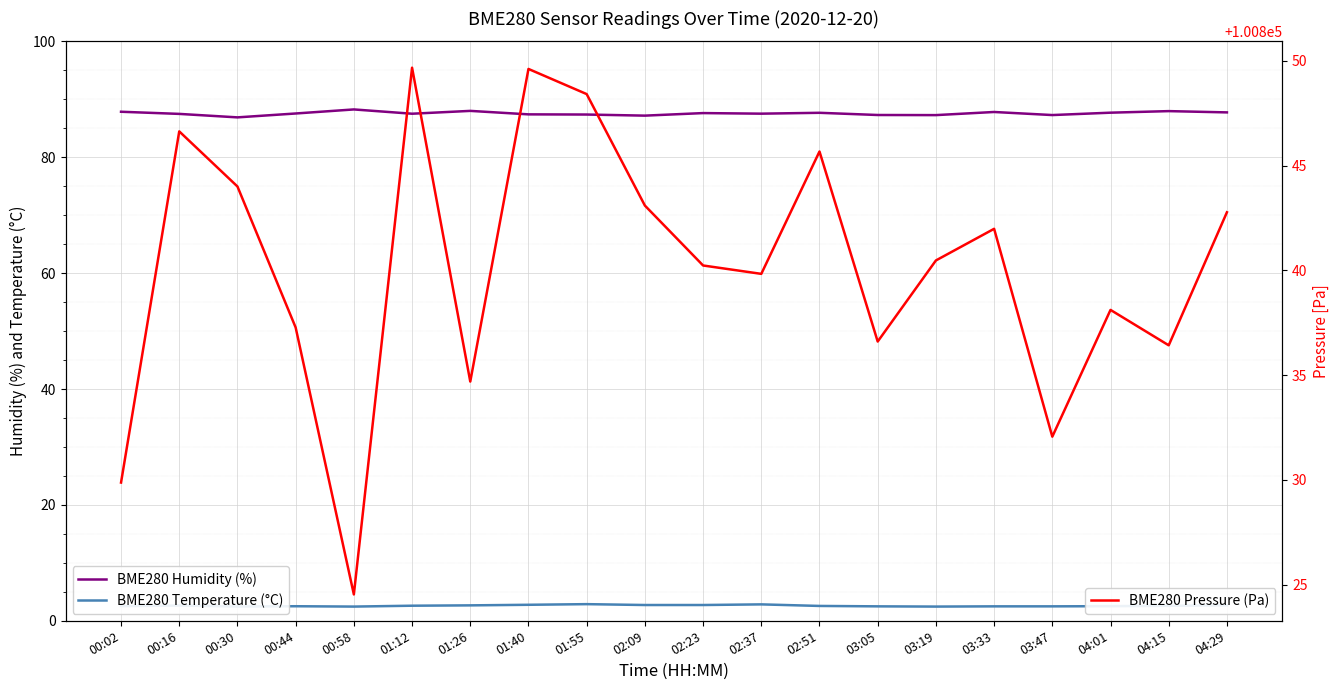

True or false: BME280 Humidity (%) has more than 0 points higher than both neighbors.

True